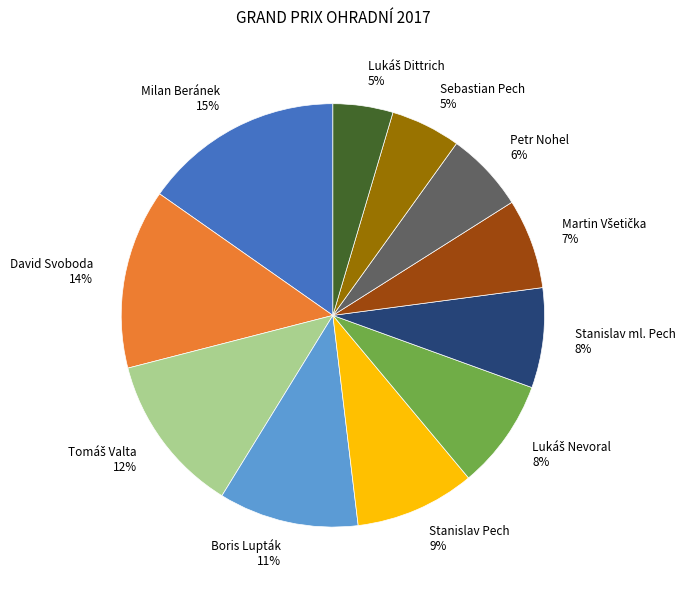

The Milan Beránek slice represents 28% of the pie. True or false?

False